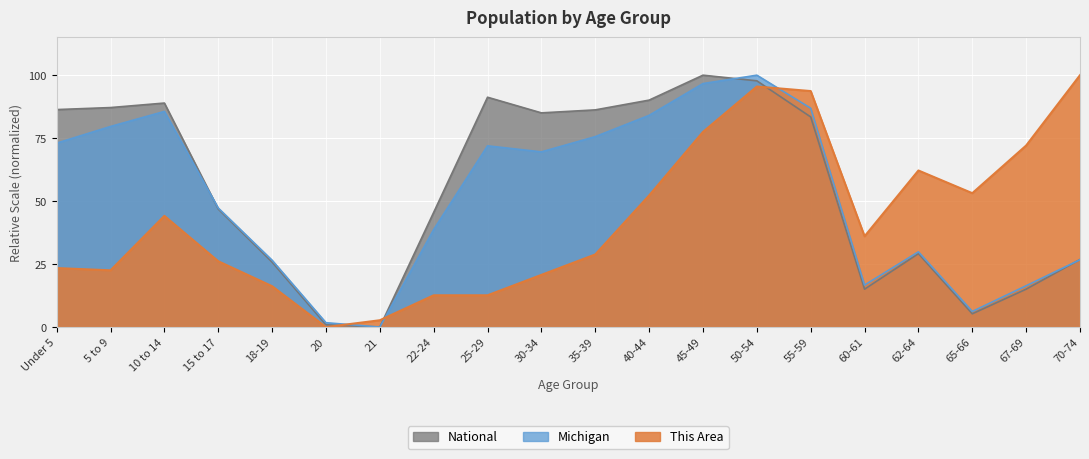

What are all the series names shown in the legend?

National, Michigan, This Area